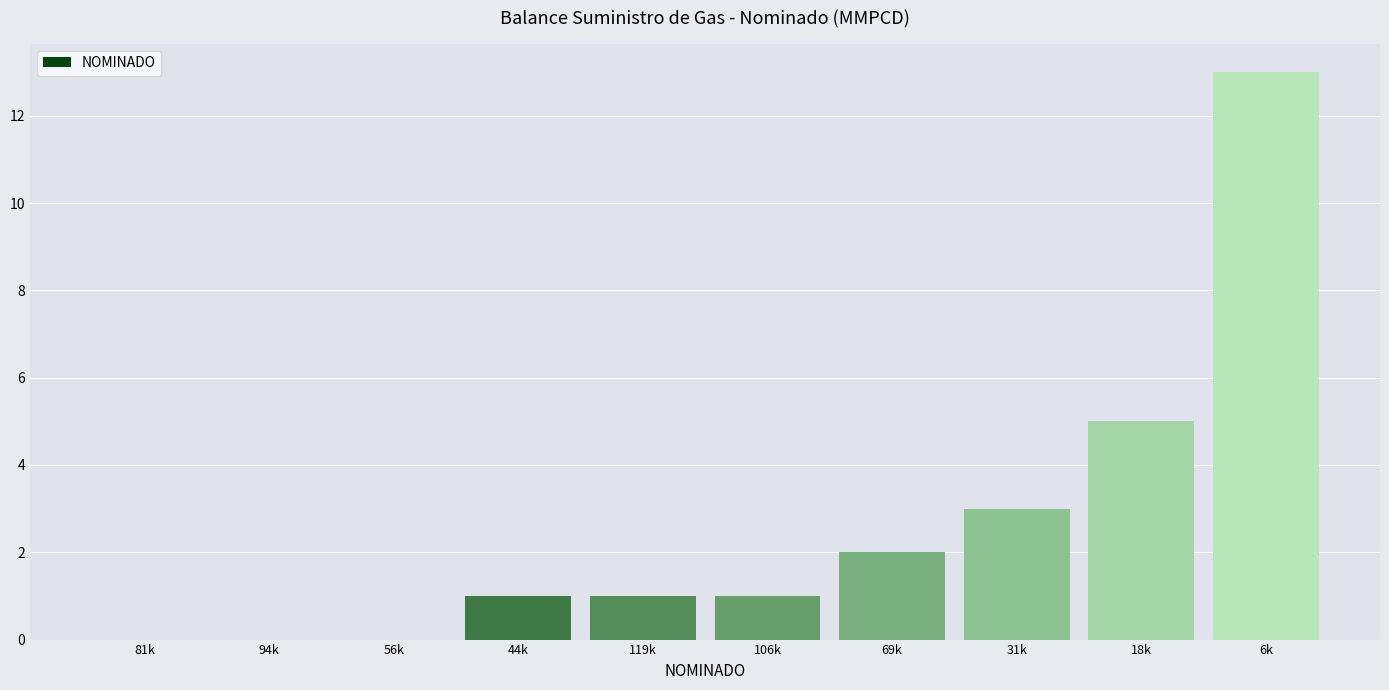

Reading right to left, extract all data points from this chart.

6k=13	18k=5	31k=3	69k=2	106k=1	119k=1	44k=1	56k=0	94k=0	81k=0